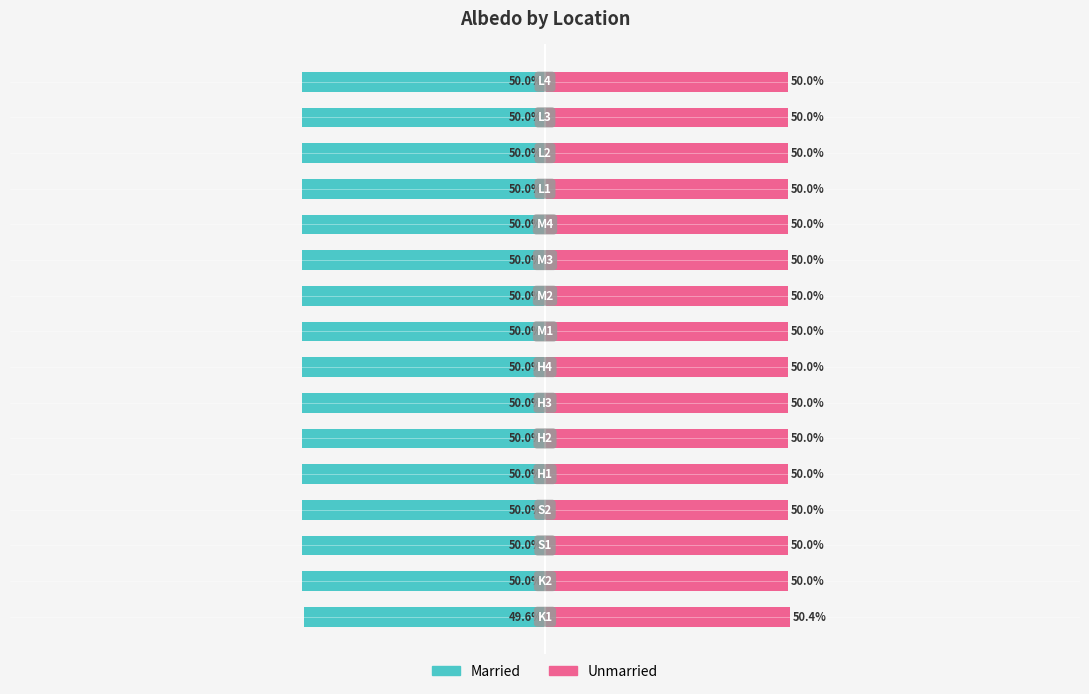

What is the value of the Married bar at the 1st from the left?

-49.6